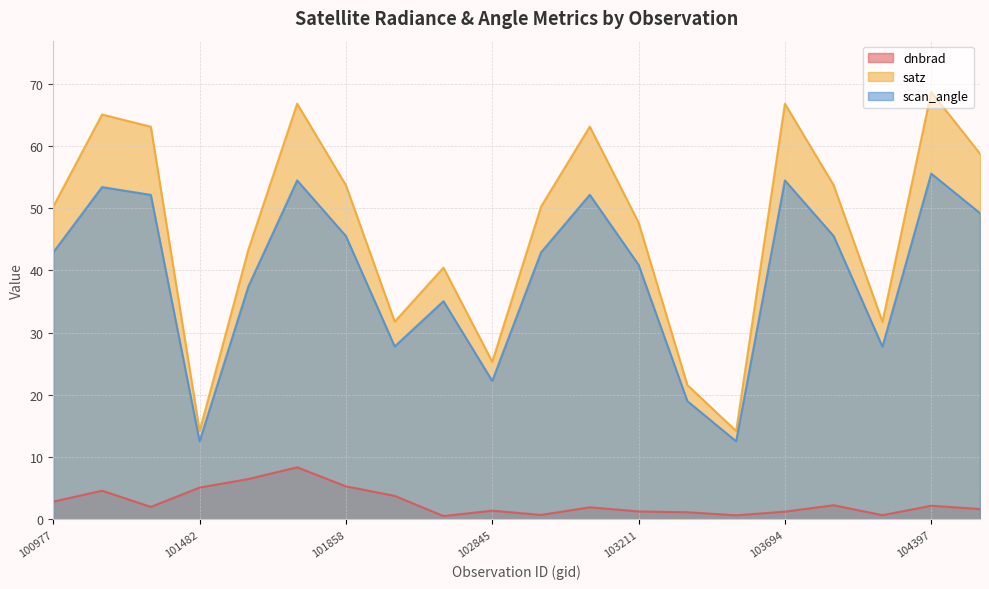

In dnbrad, how many points are higher than both neighbors (excluding endpoints)?

6